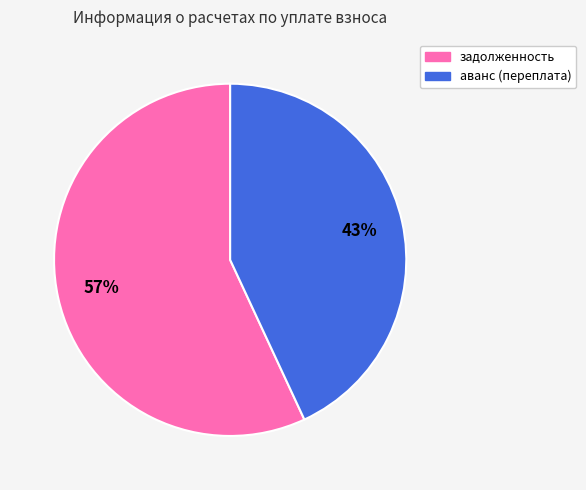

Does задолженность represent more than half of the total?

Yes